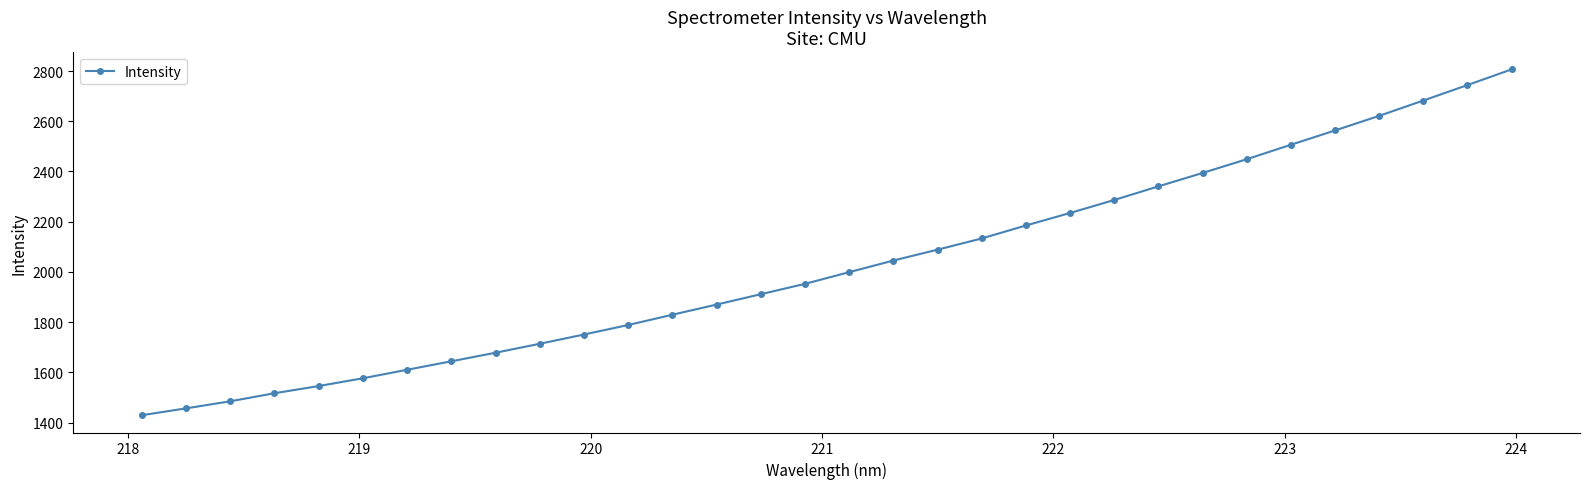

What is the value of the 11th point from the left?

1750.6